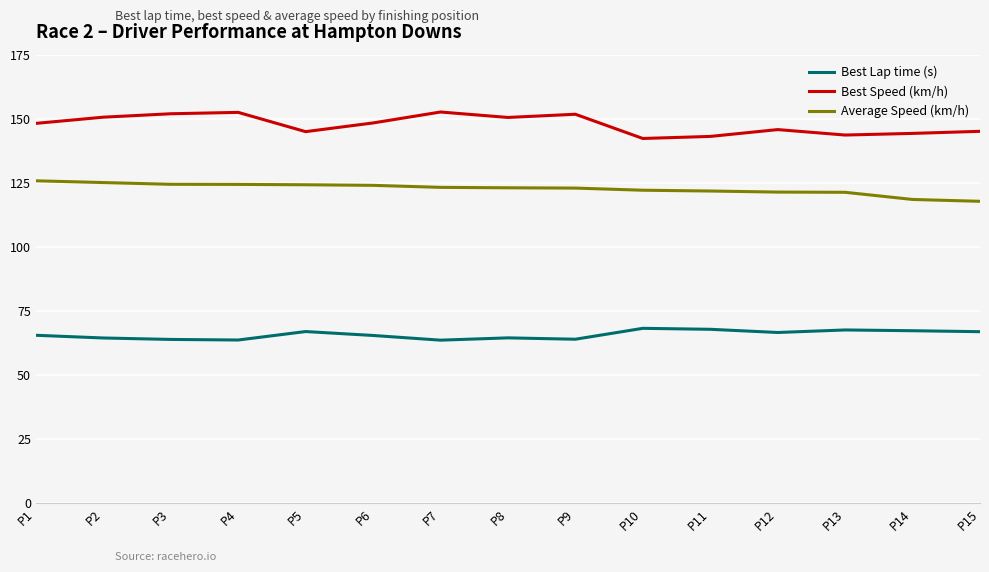

What is the smallest value displayed?

63.7